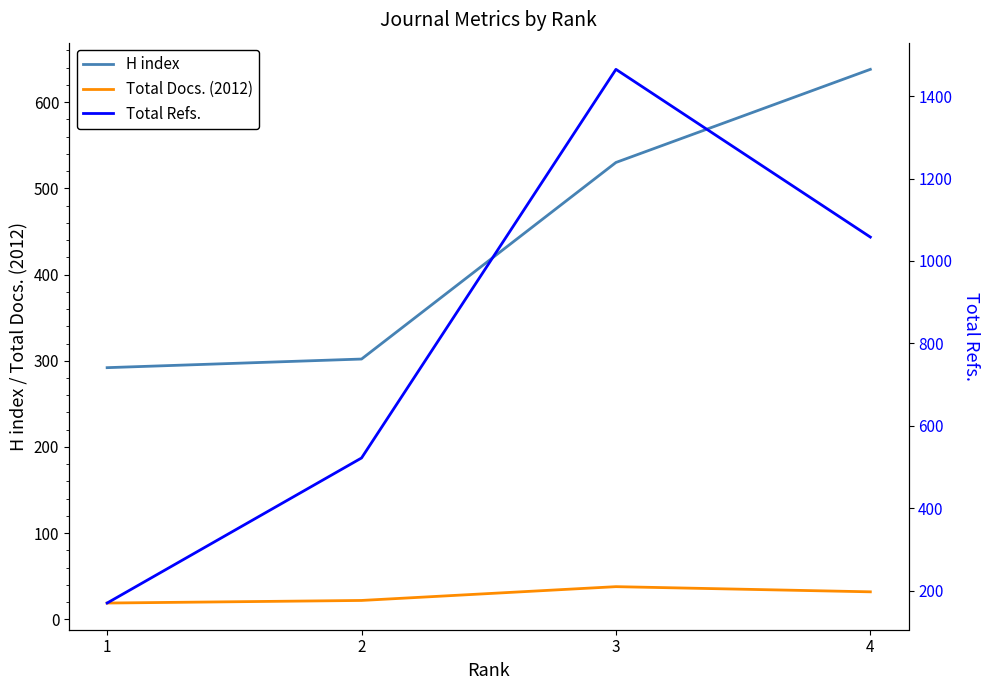

True or false: Total Refs. and Total Docs. (2012) intersect in this chart.

False